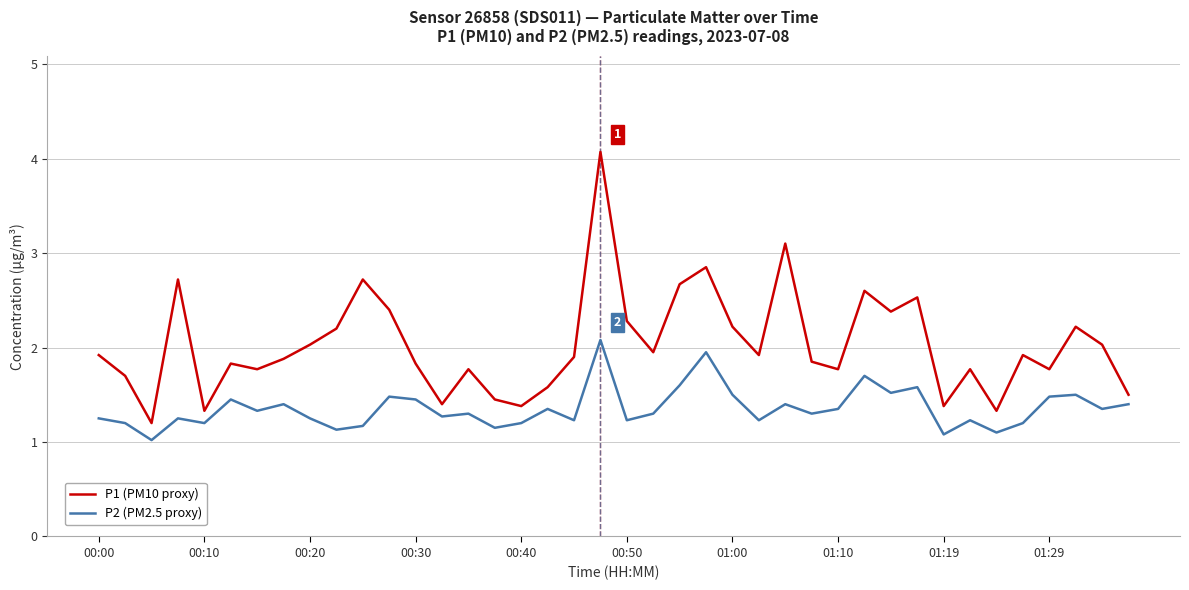

Which series has the largest total across all categories?

P1 (PM10 proxy)